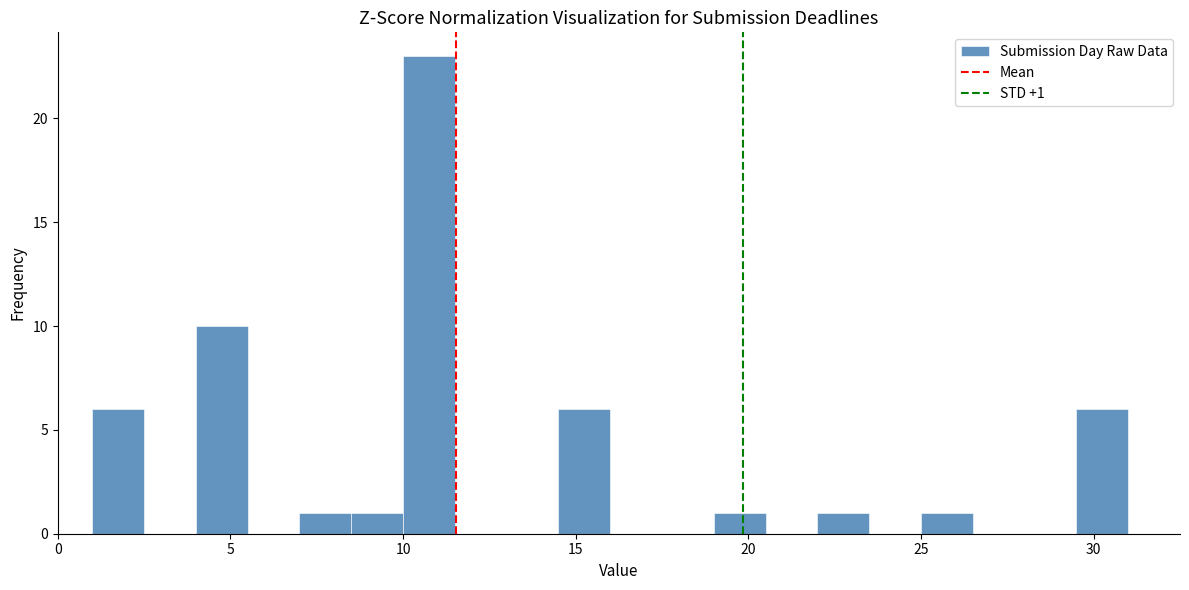

Read against the x-axis, roughly where is the centre of the tallest bar?

11.0